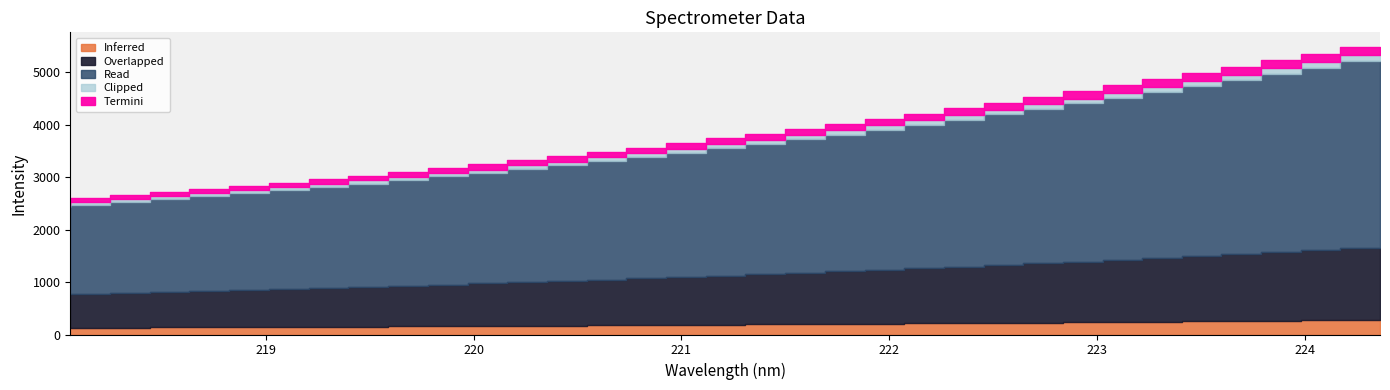

How many categories are shown in the chart?

34